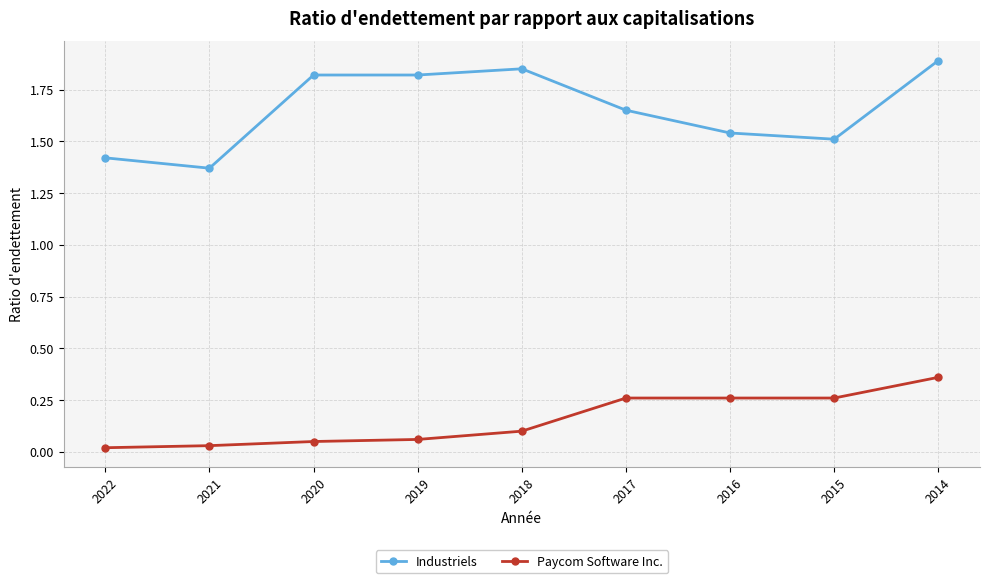

What is the difference between the highest and lowest values at 2016?

1.3